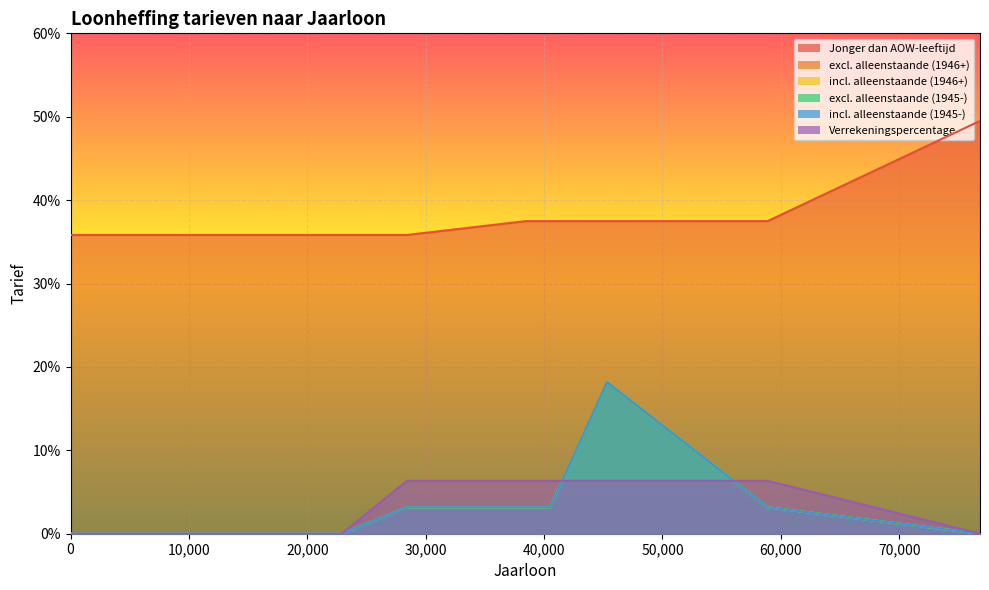

How many lines are shown in the chart?

6